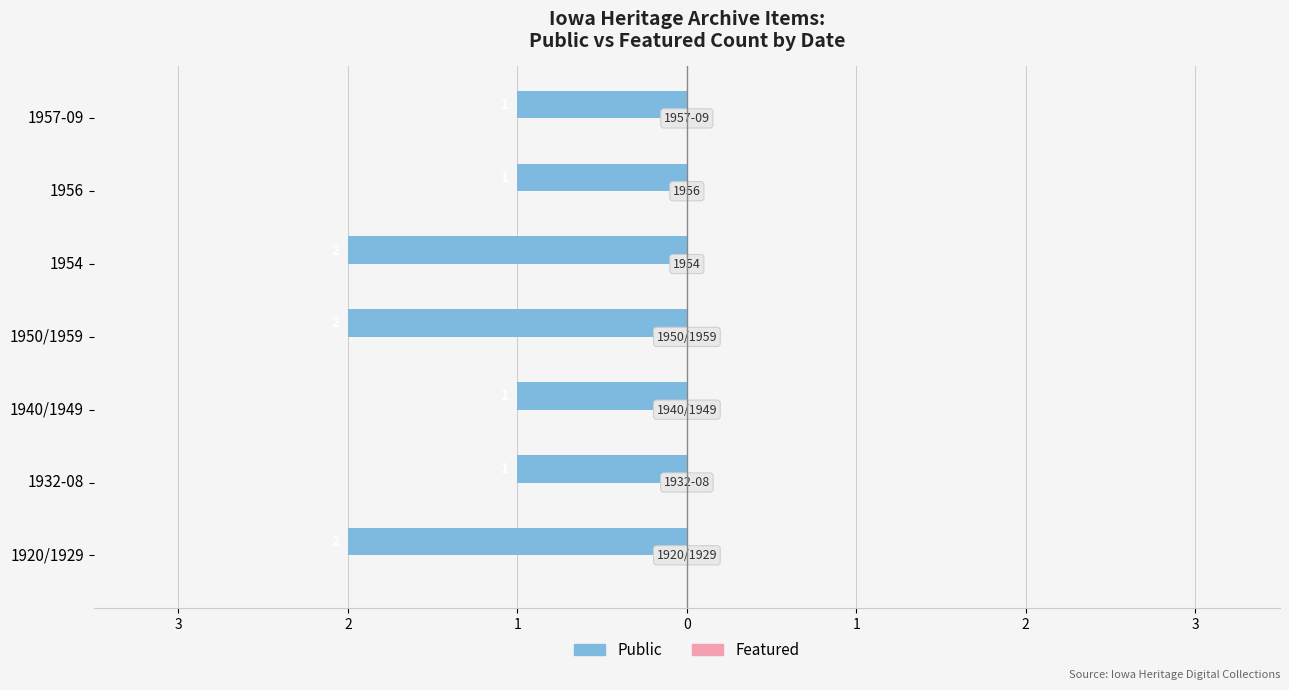

Are the bars horizontal?

Yes